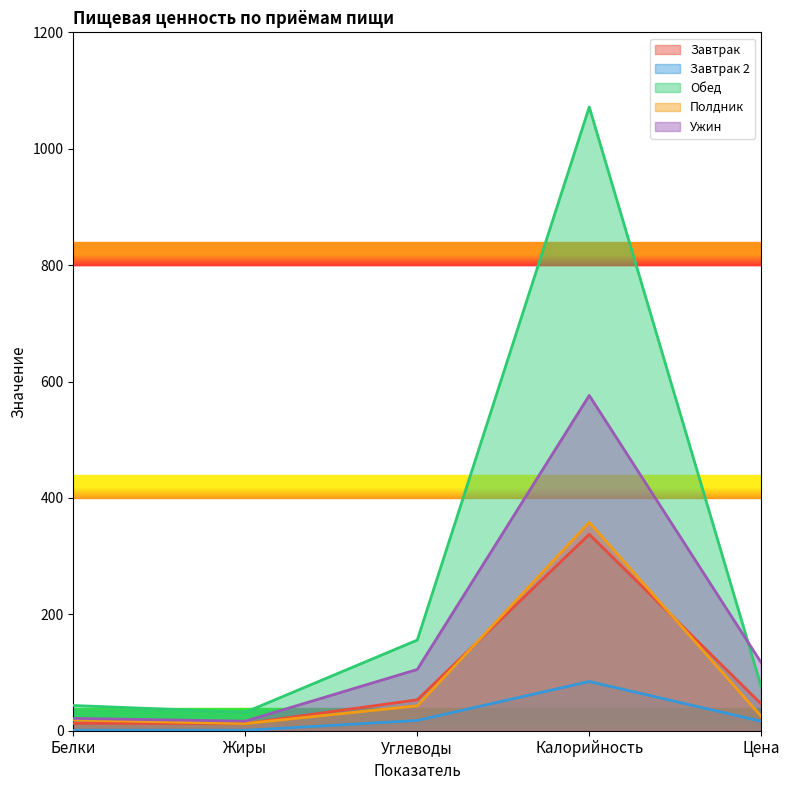

How many values in the Завтрак 2 series are below 16?

2